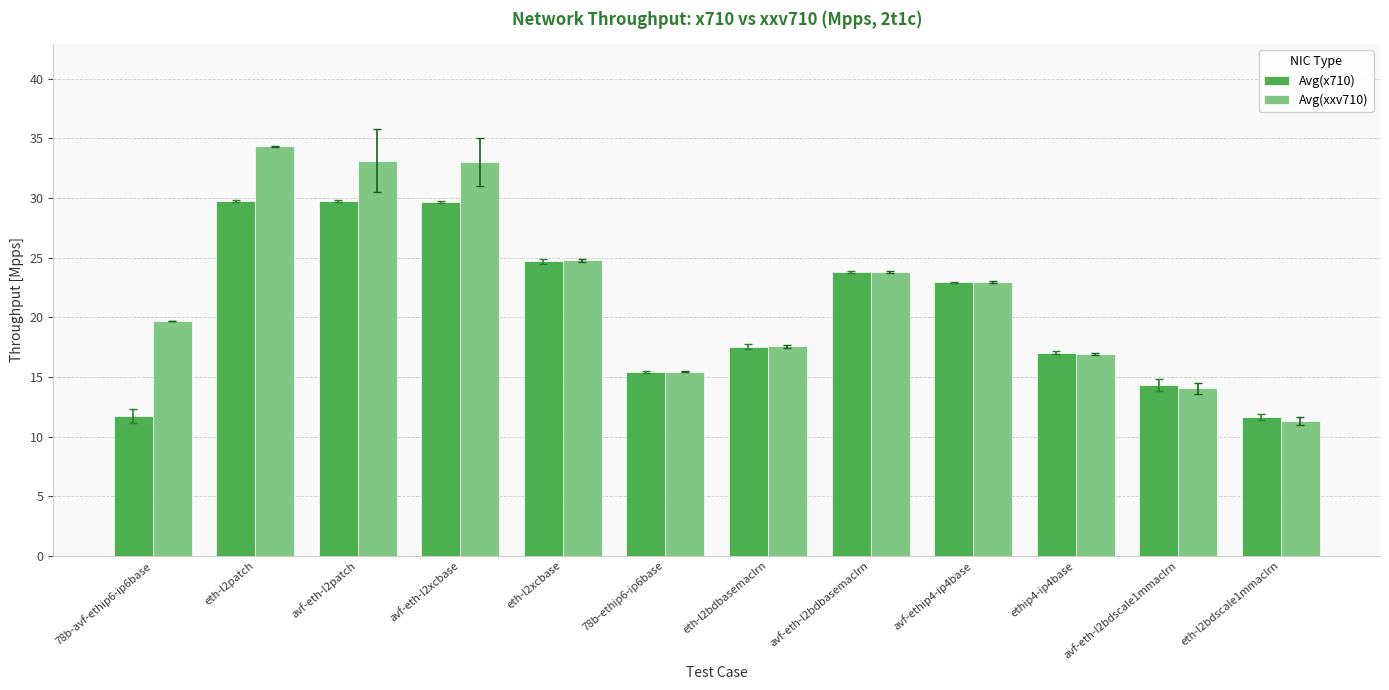

What is the difference between the maximum and minimum values in the Avg(xxv710) series?

23.0